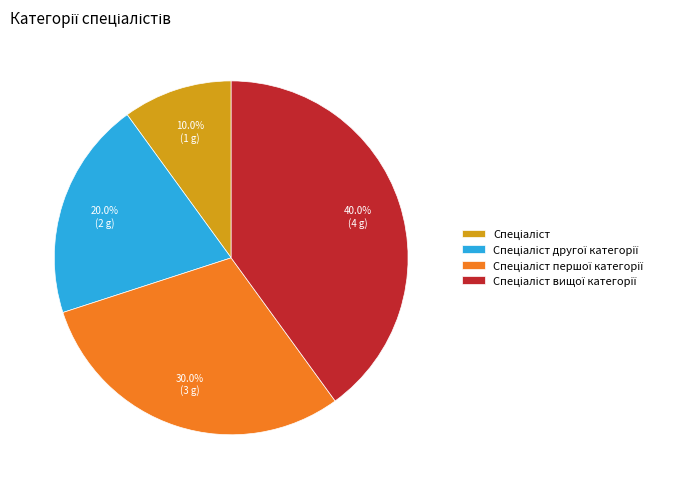

Is there a majority slice in this chart?

No